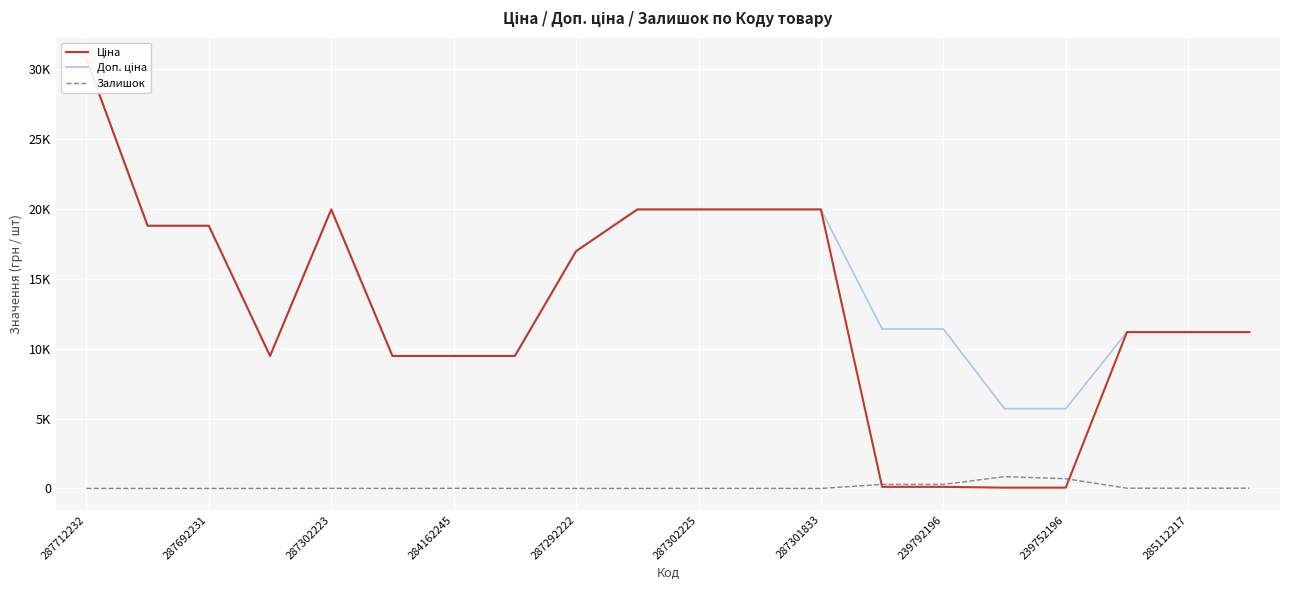

Reading left to right, what are all the values shown in this chart?

Ціна: 30717.1	18796.8	18796.8	9480.1	19964.2	9480.1	9480.1	9480.1	16976.3	19964.2	19964.2	19964.2	19964.2	114.1	114.1	57.0	57.0	11188.2	11188.2	11188.2
Доп. ціна: 30717.1	18796.8	18796.8	9480.1	19964.2	9480.1	9480.1	9480.1	16976.3	19964.2	19964.2	19964.2	19964.2	11410.0	11410.0	5705.0	5705.0	11188.2	11188.2	11188.2
Залишок: 0.0	0.0	0.0	0.0	7.0	0.0	8.0	2.0	2.0	0.0	5.0	3.0	0.0	289.0	290.0	845.0	698.0	17.0	17.0	17.0